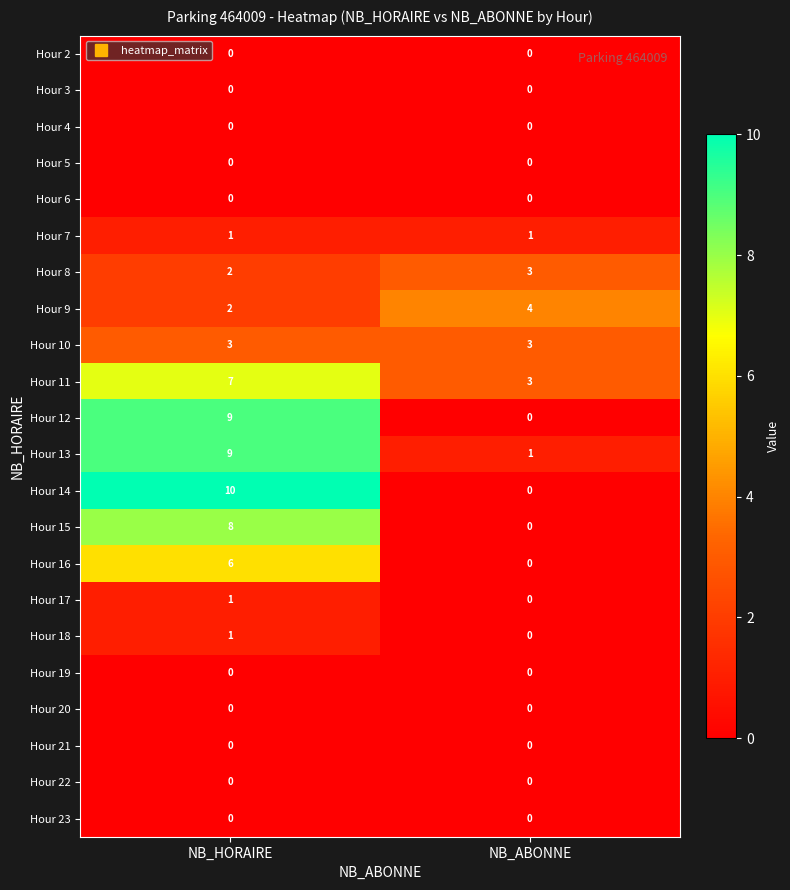

What is the total value across all series at NB_ABONNE?

15